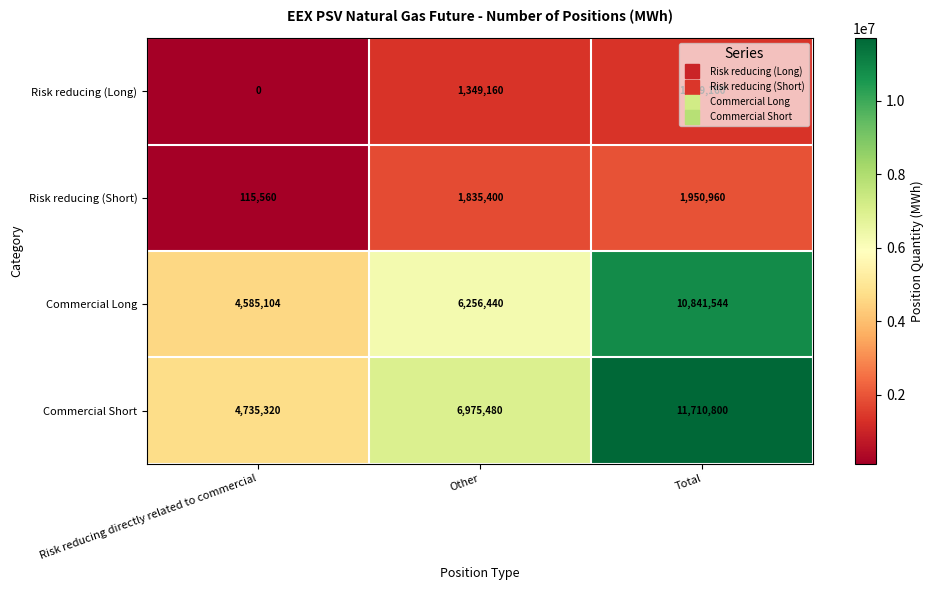

Is it true that Risk reducing (Short) equals 877152 at Total?

False